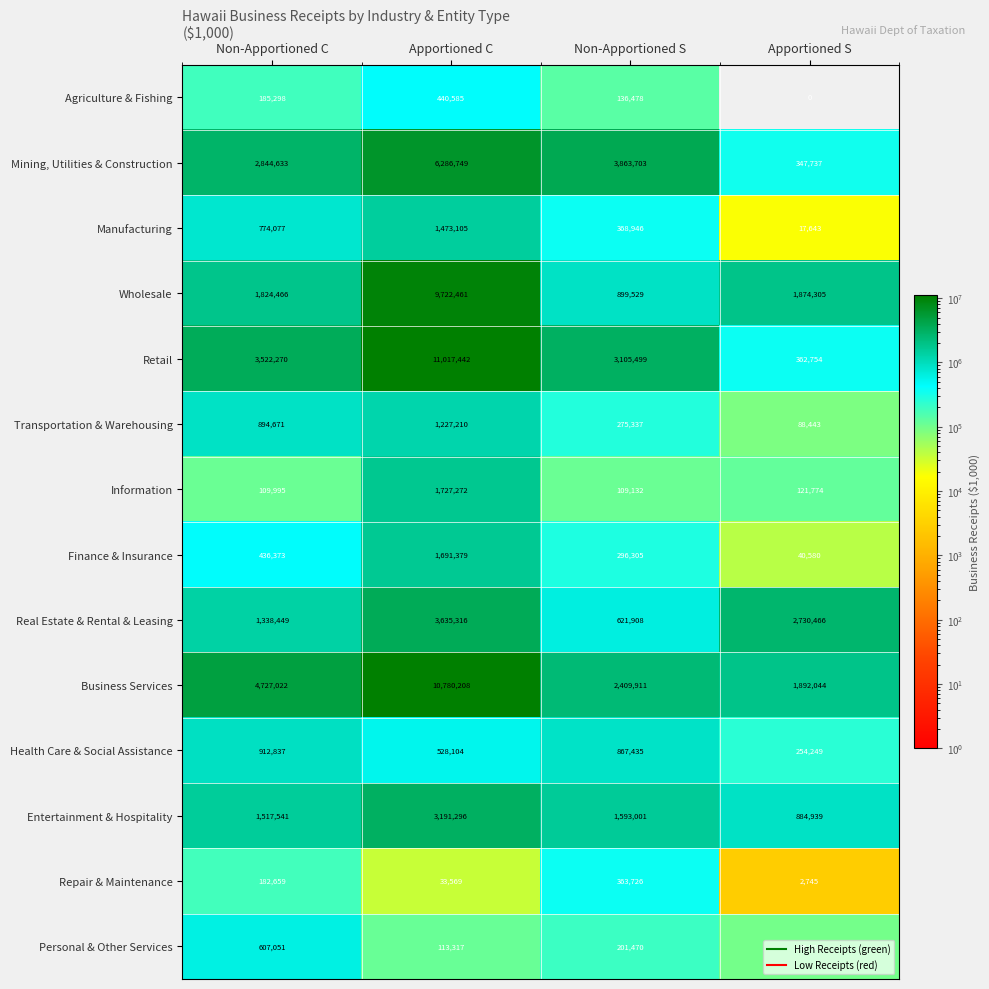

Which series has the largest range (max minus min)?

Retail